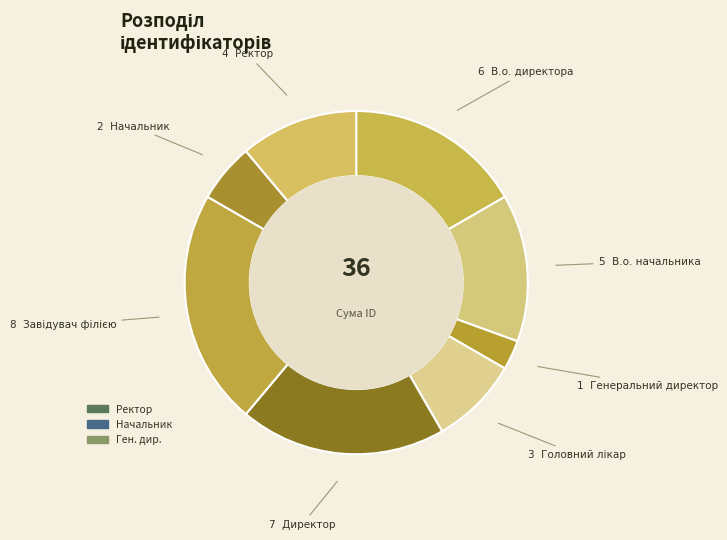

What is the smallest slice in the pie chart?

Генеральний директор